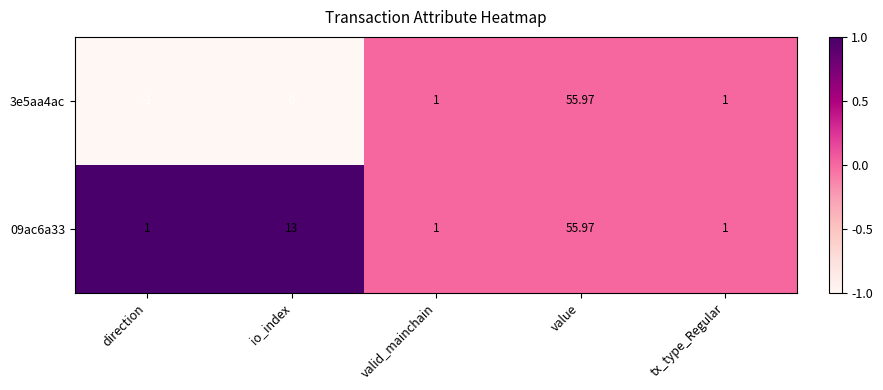

Which category has the lowest value across all series?

direction